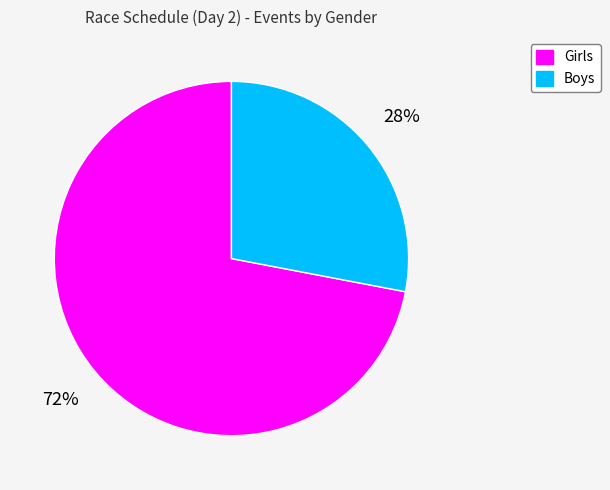

Do Girls and Boys together represent more than half of the pie?

Yes